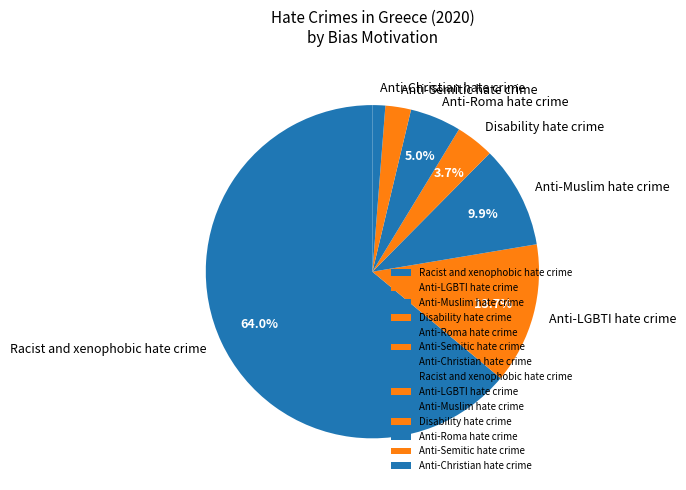

To the nearest percent, what is the combined percentage of Anti-Semitic hate crime and Racist and xenophobic hate crime?

66%